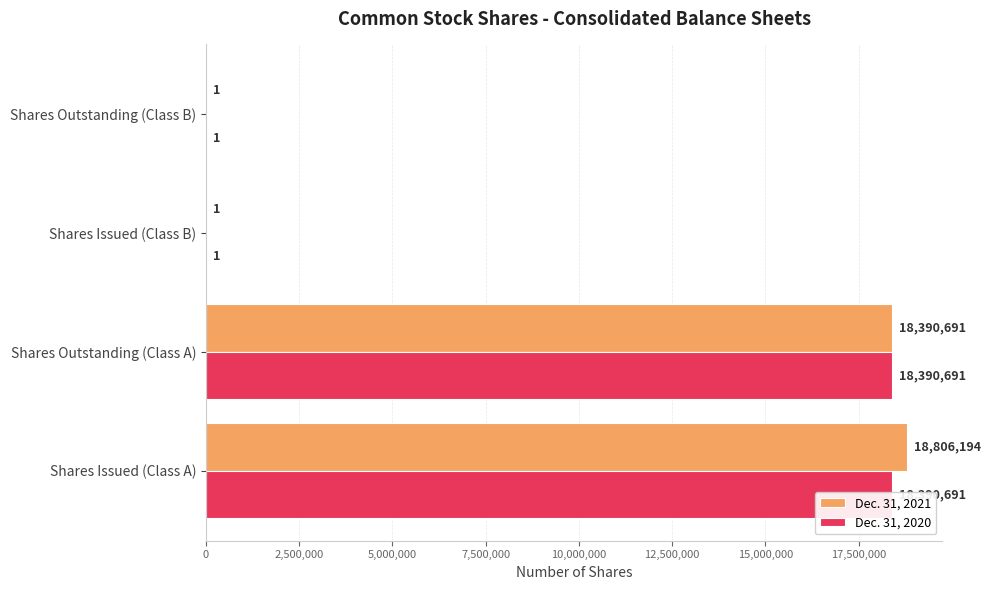

Reading left to right, list all the values displayed in this chart.

Dec. 31, 2021: 0=18806194	2,500,000=18390691	5,000,000=1	7,500,000=1
Dec. 31, 2020: 0=18390691	2,500,000=18390691	5,000,000=1	7,500,000=1